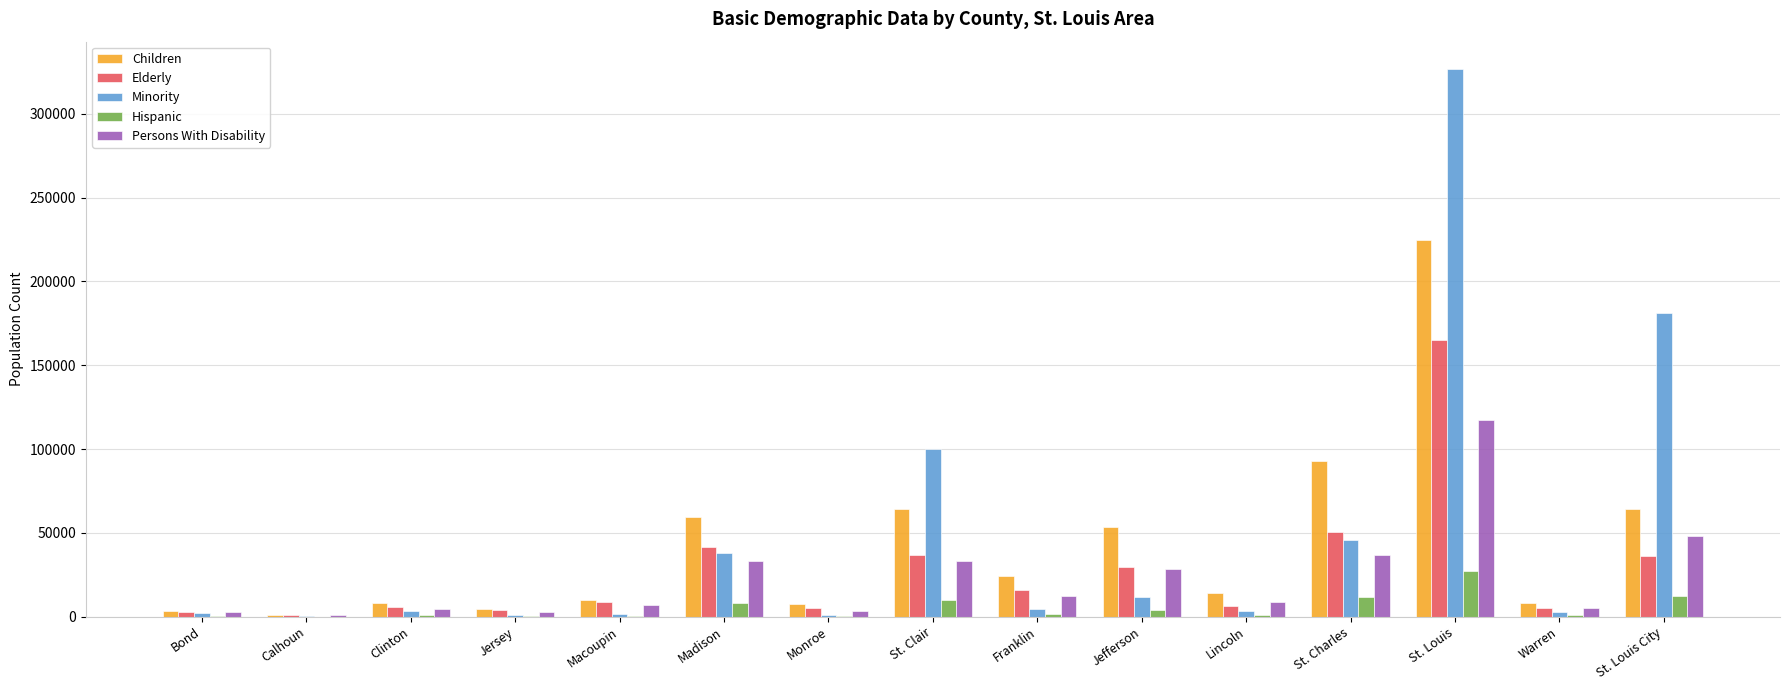

How many categories are shown in the chart?

15